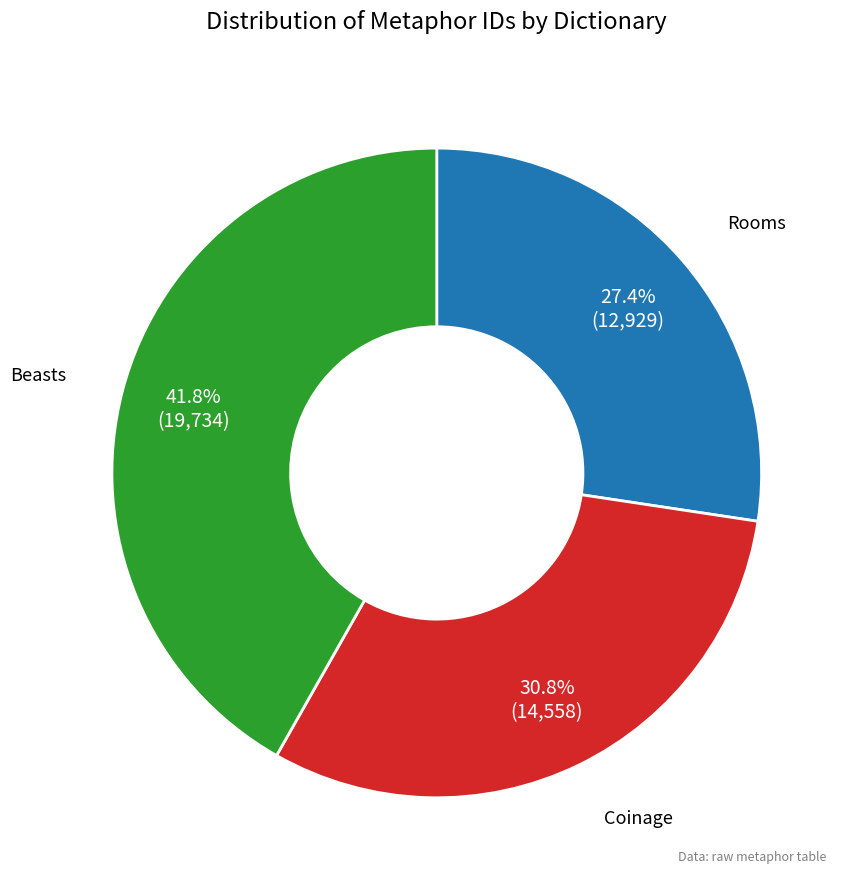

To the nearest percent, what percentage of the pie is Beasts?

42%